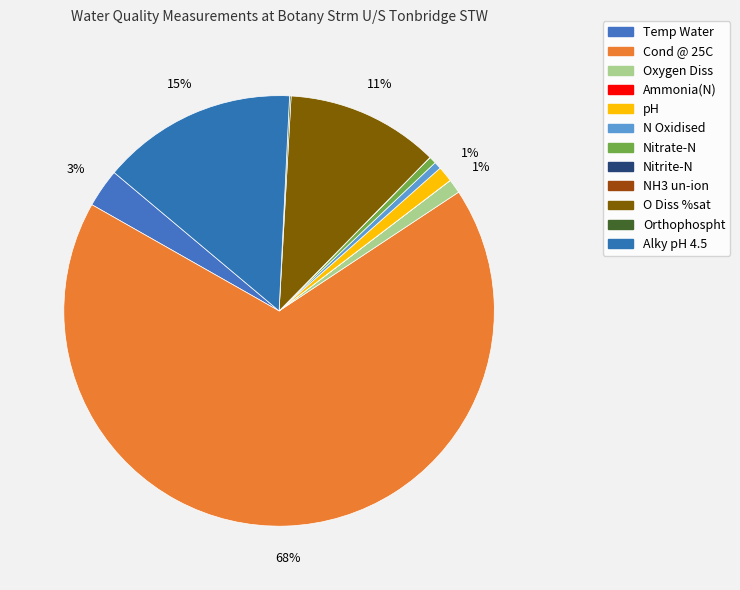

Which slice is the largest?

Cond @ 25C